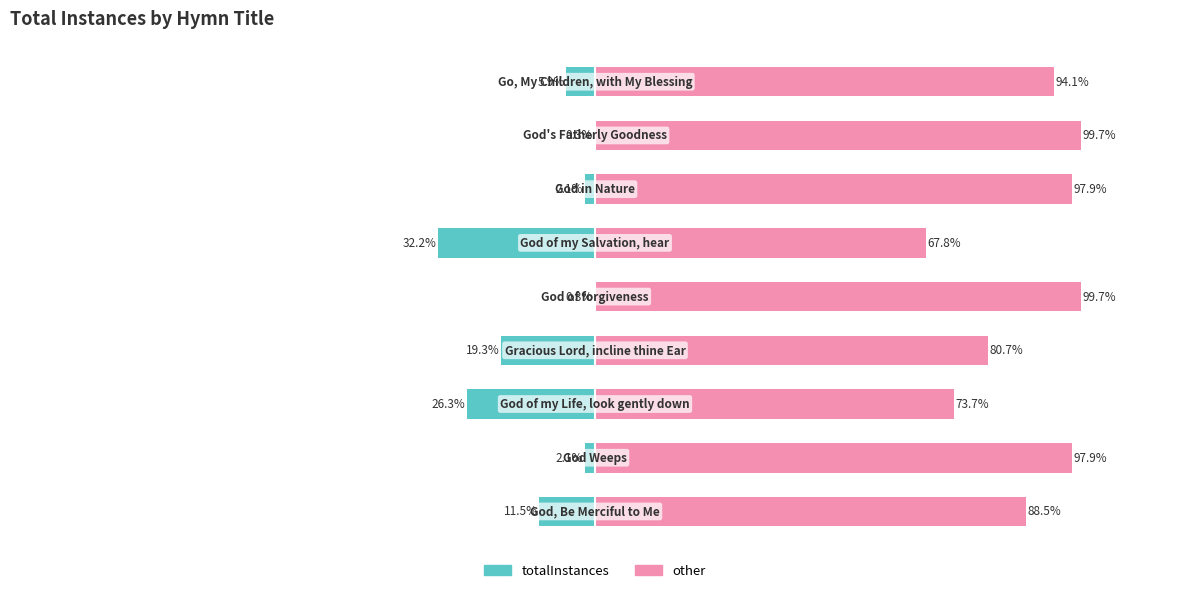

Count the number of categories in the chart.

9